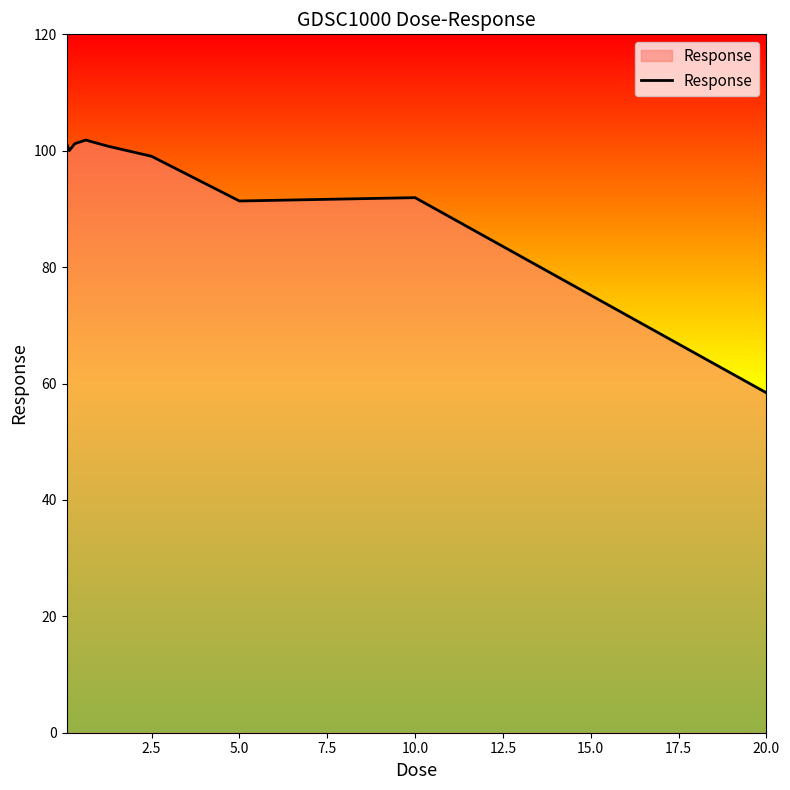

What is the smallest value displayed?

58.4